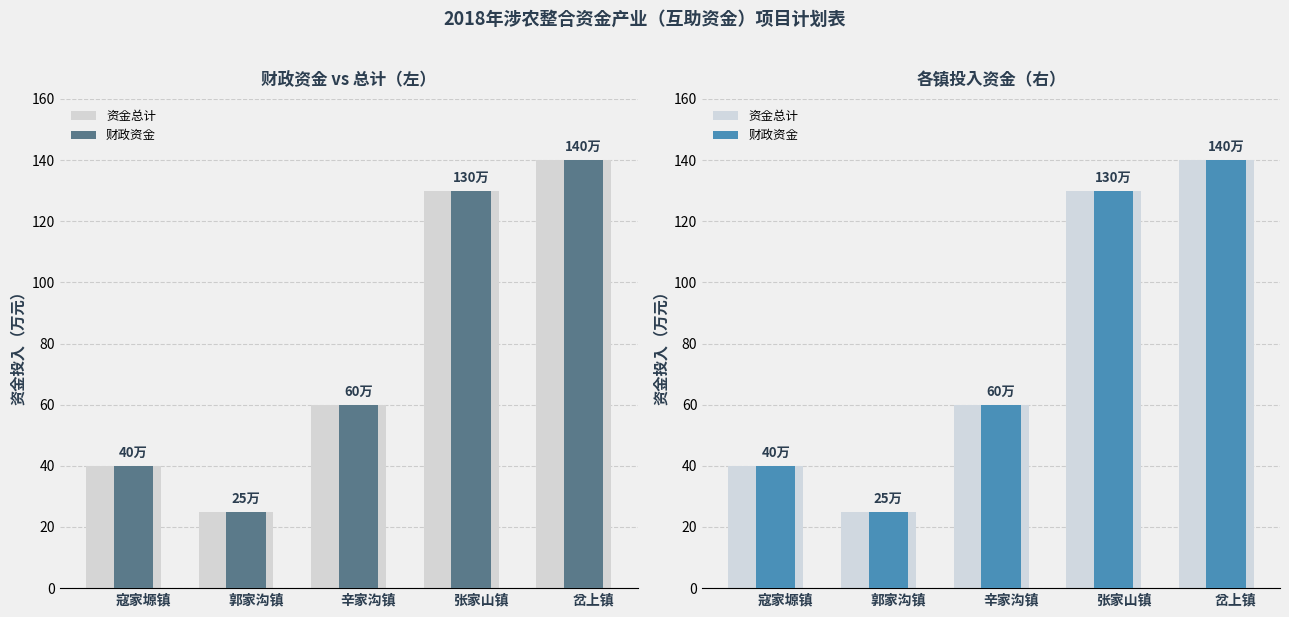

What is the minimum value shown in the chart?

25